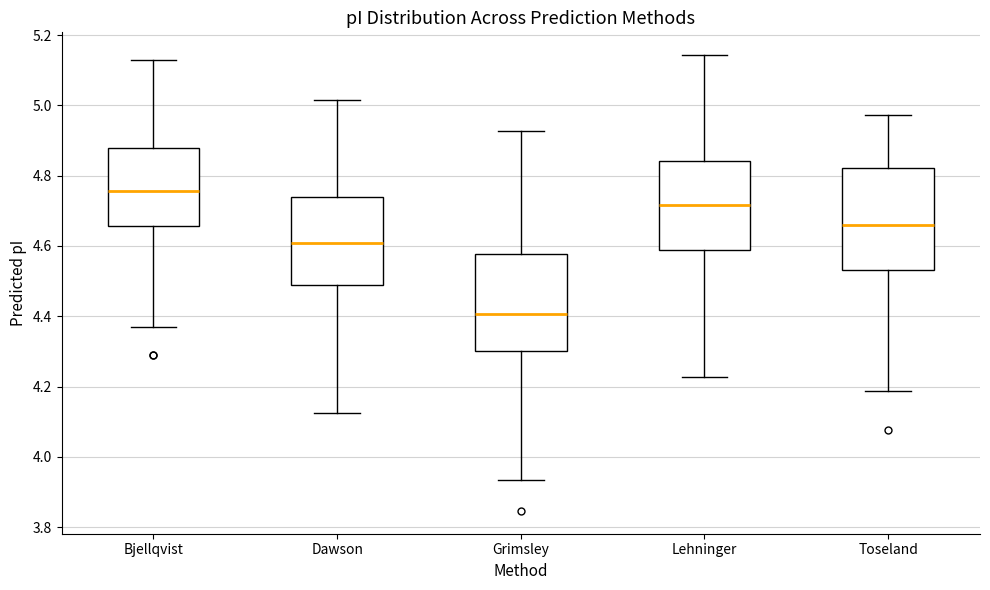

Which box's median line is the lowest?

Grimsley